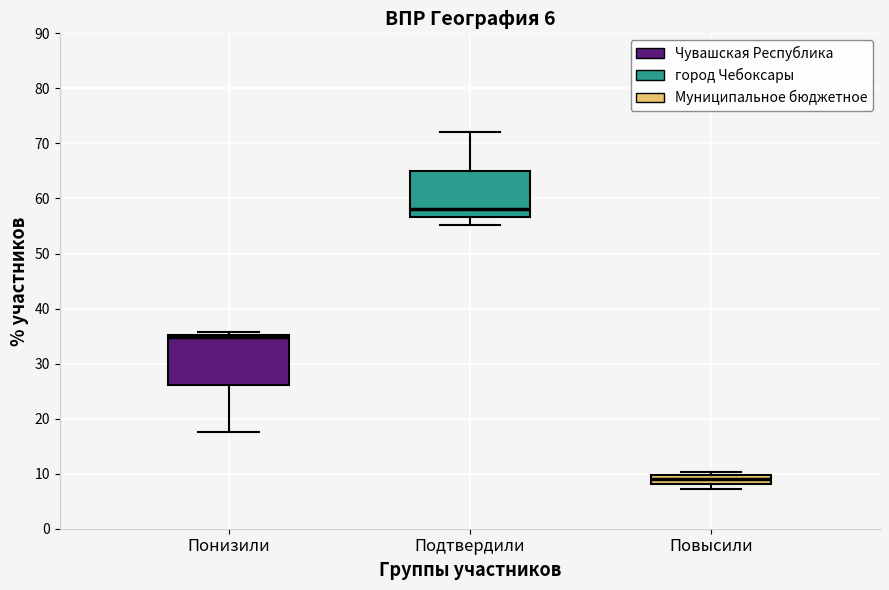

Which box's median line is the highest?

Подтвердили